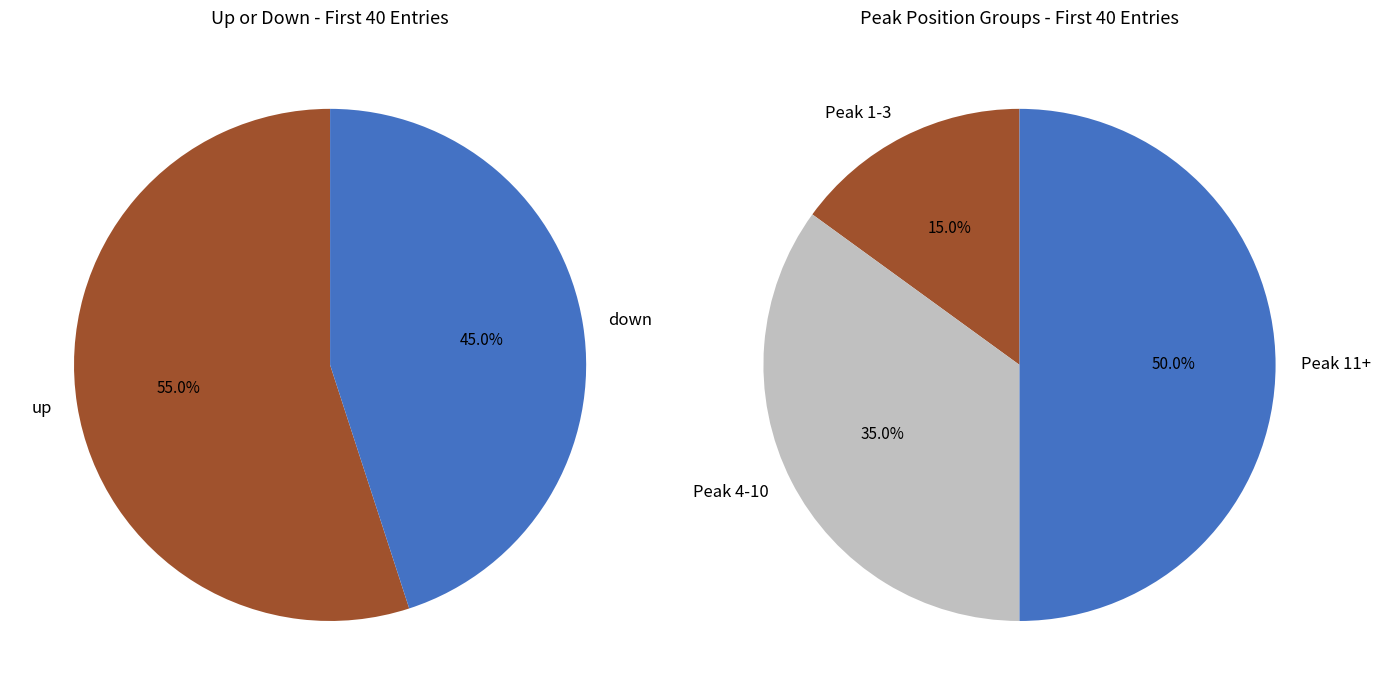

Rank the categories by value from lowest to highest.

down, up